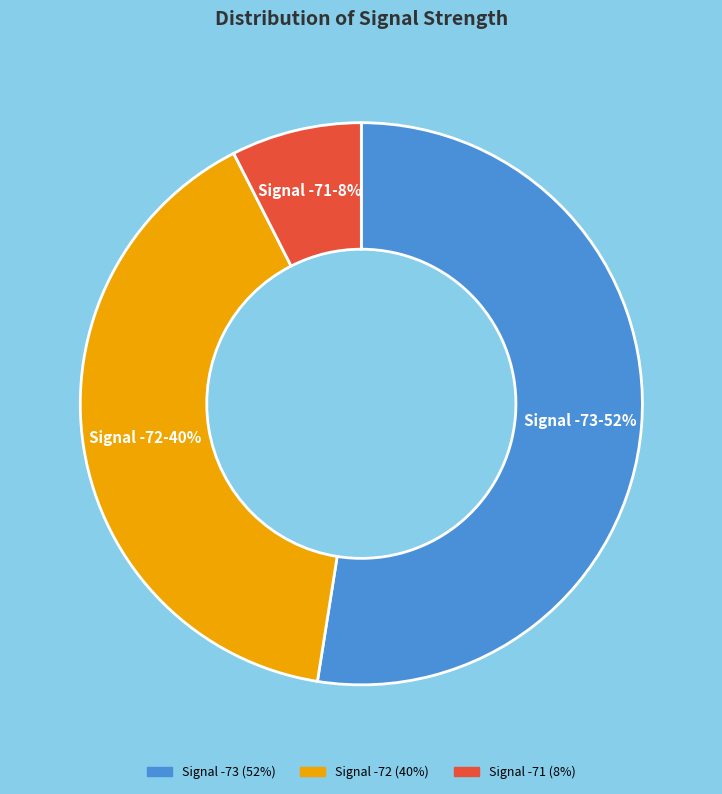

To the nearest percent, what is the average slice percentage?

33%